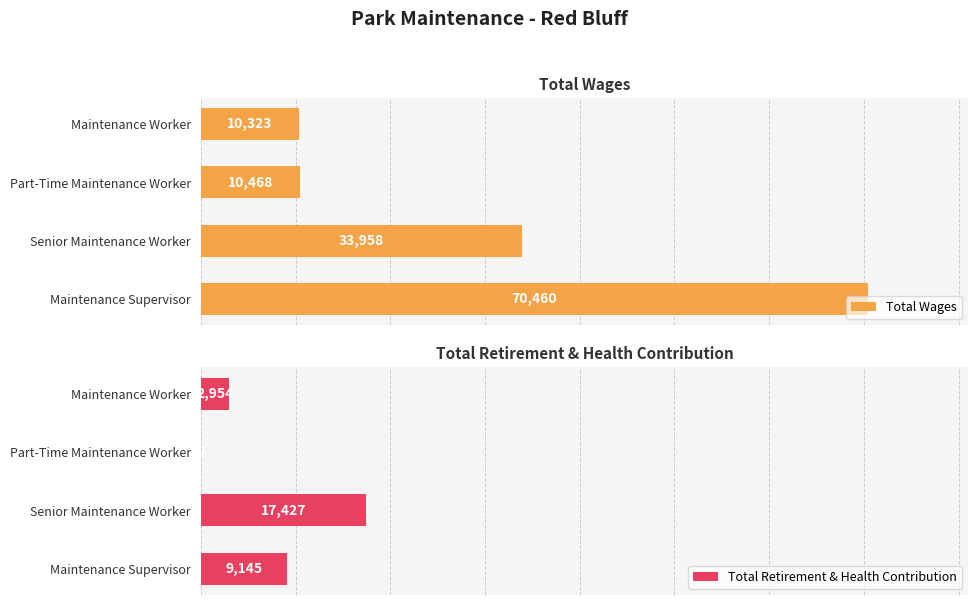

Rank the categories by Total Wages value from lowest to highest.

Maintenance Worker, Part-Time Maintenance Worker, Senior Maintenance Worker, Maintenance Supervisor